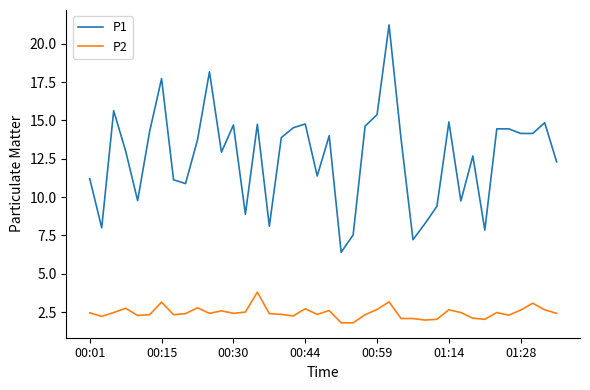

Which series has the widest spread of values?

P1